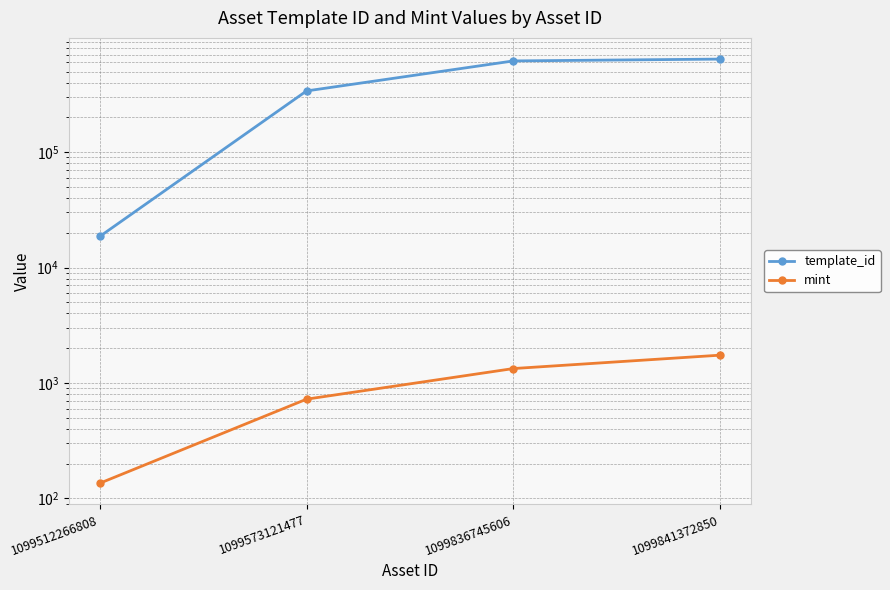

What is the difference between the maximum and minimum values in the mint series?

1605